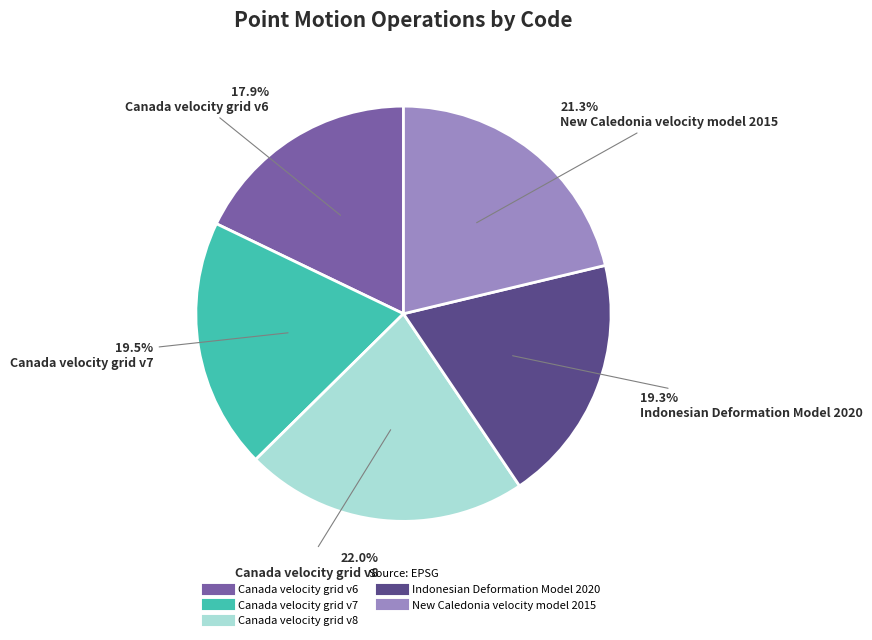

Is Indonesian Deformation Model 2020 the majority of the pie?

No